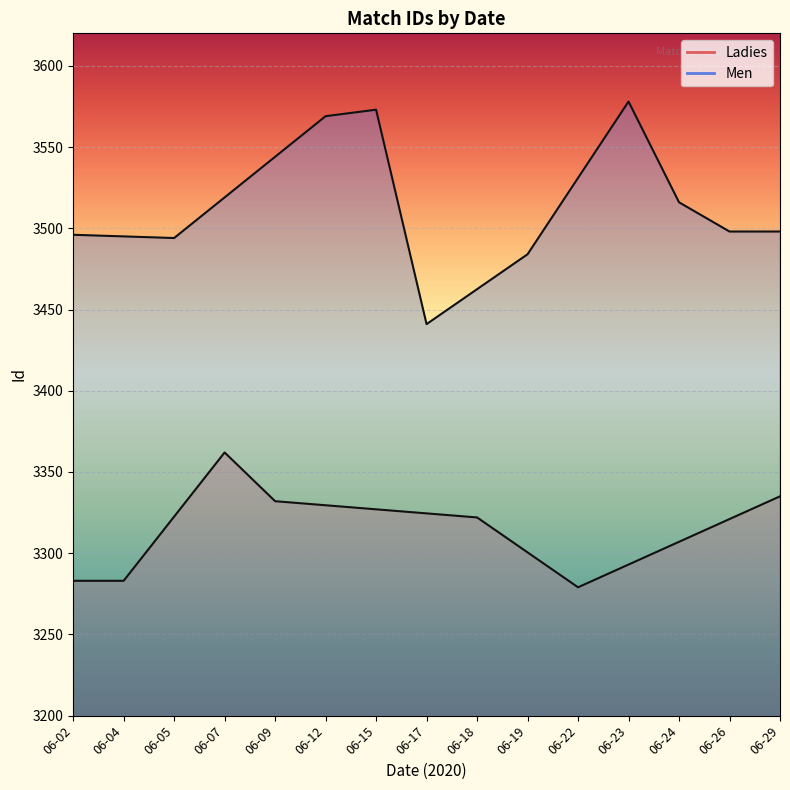

Where is Men_line nearest to the value 3509?

06-24